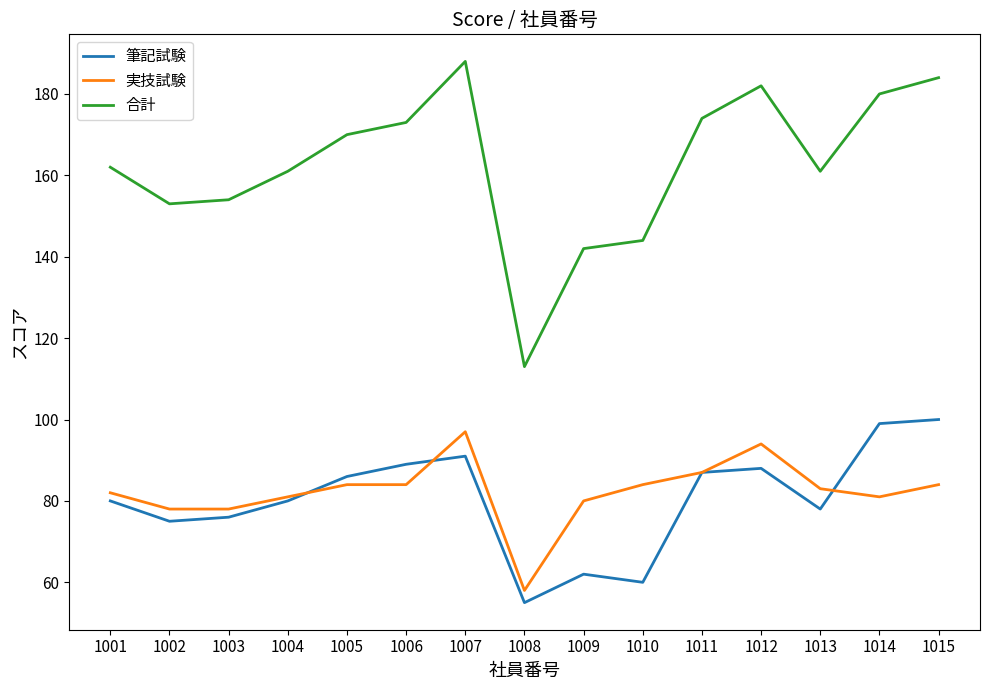

The value of 実技試験 at 1001 is 110. True or false?

False